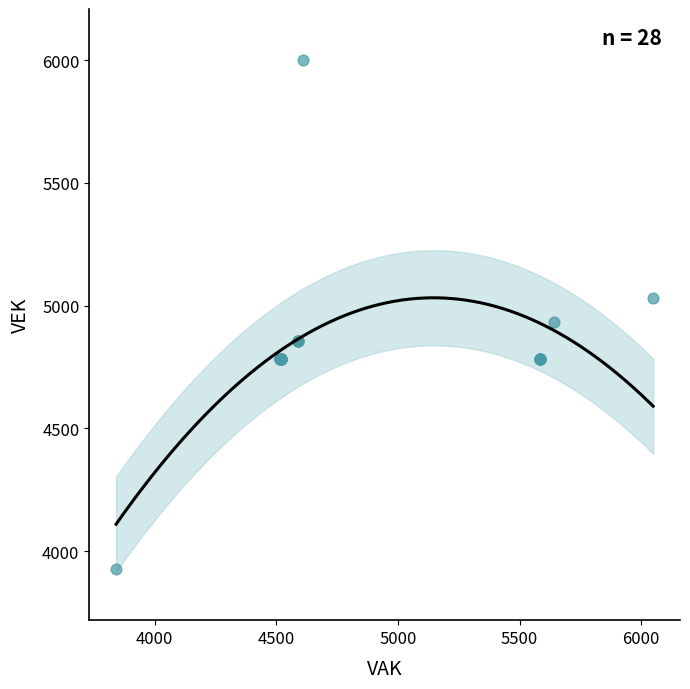

What Y value in the scatter plot is closest to 4963?

4932